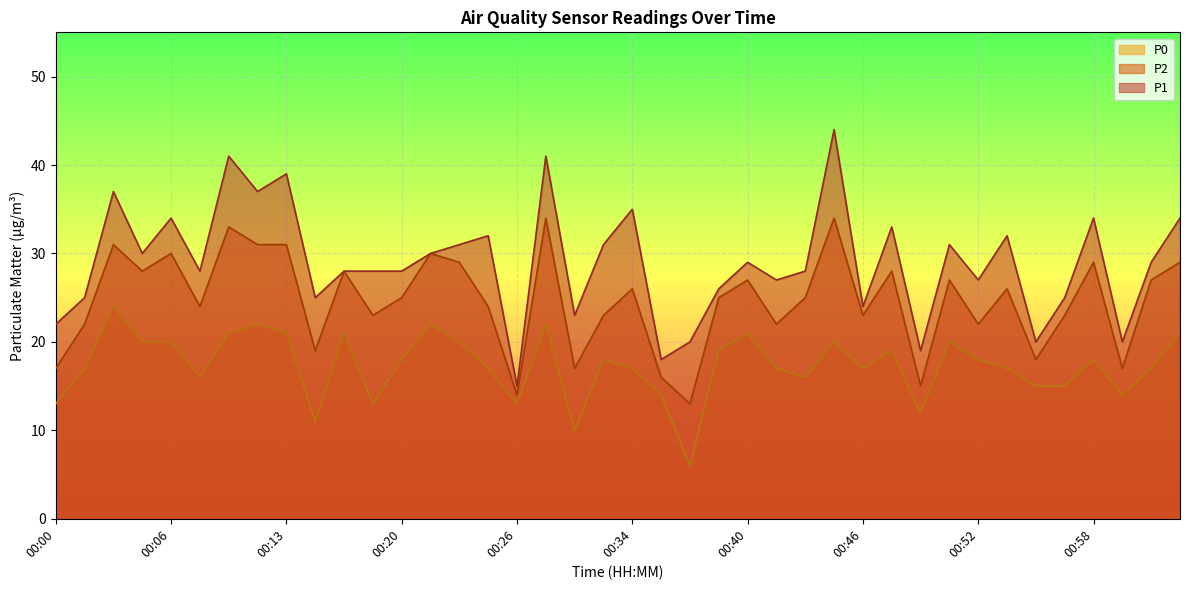

At which category does P0 reach its first local peak?

00:03